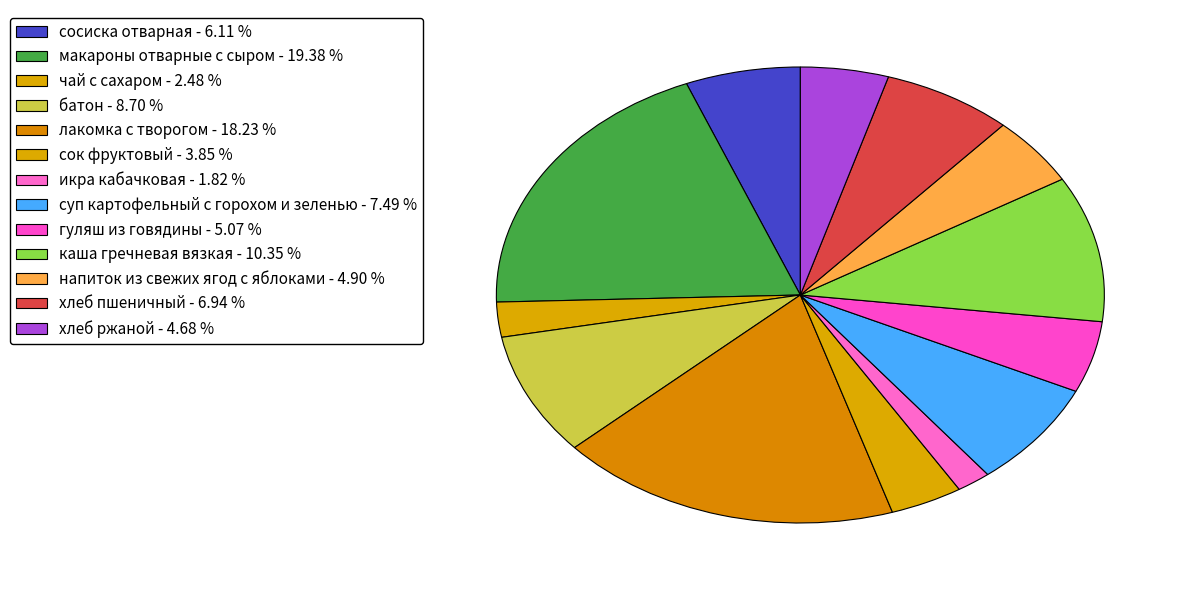

Count the number of slices in the pie.

13